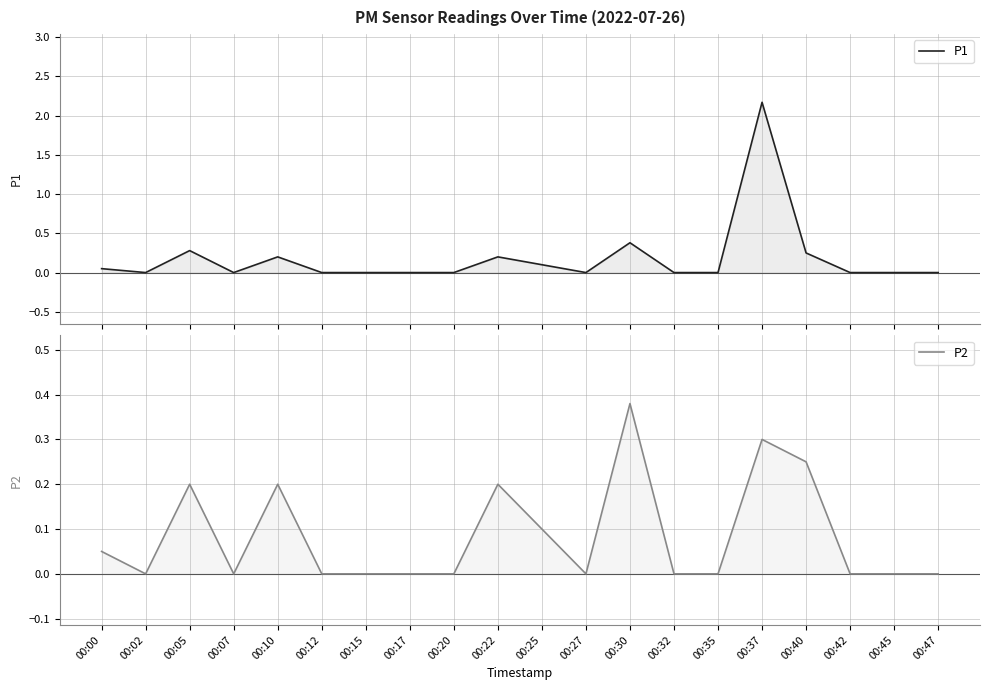

At how many categories does at least one series exceed 0?

8